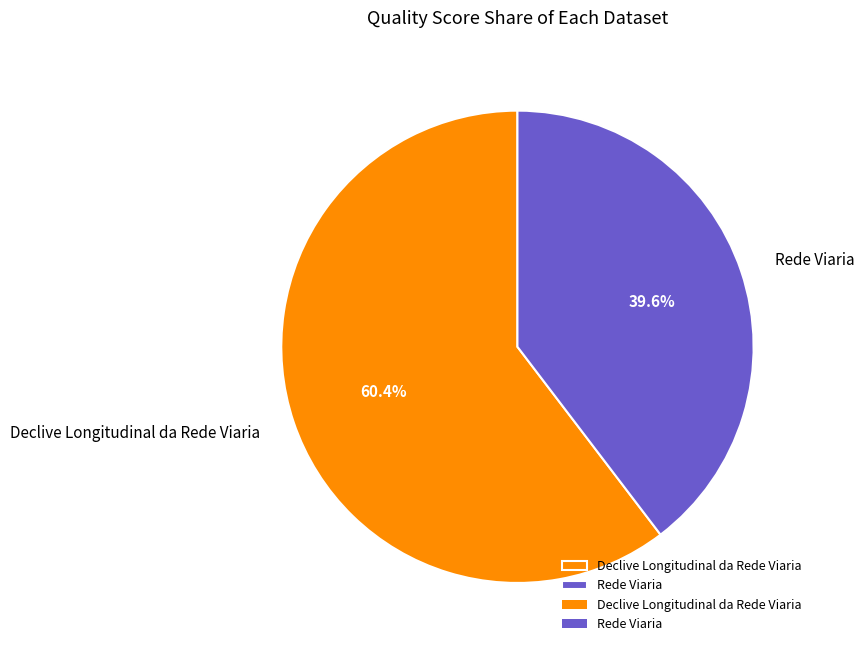

The Rede Viaria slice represents 40% of the pie. True or false?

True